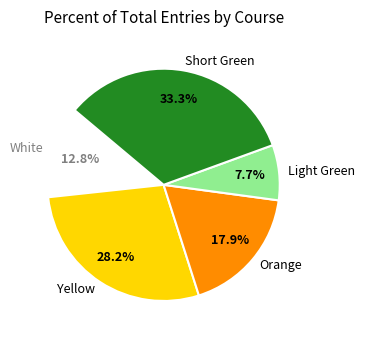

What is the largest slice in the pie chart?

Short Green